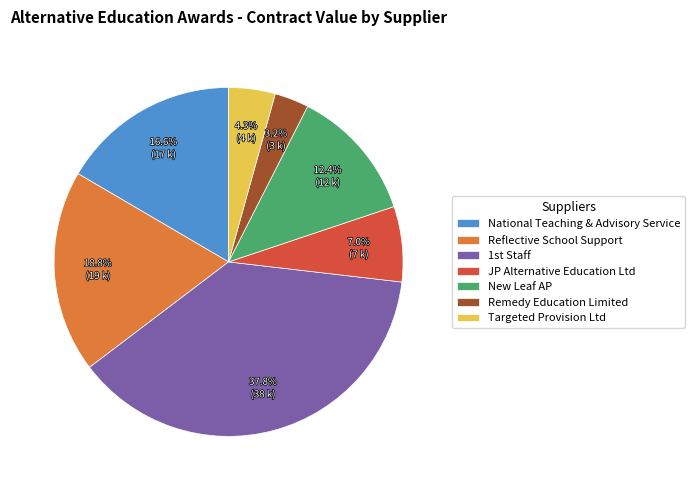

How many segments does this pie chart have?

7